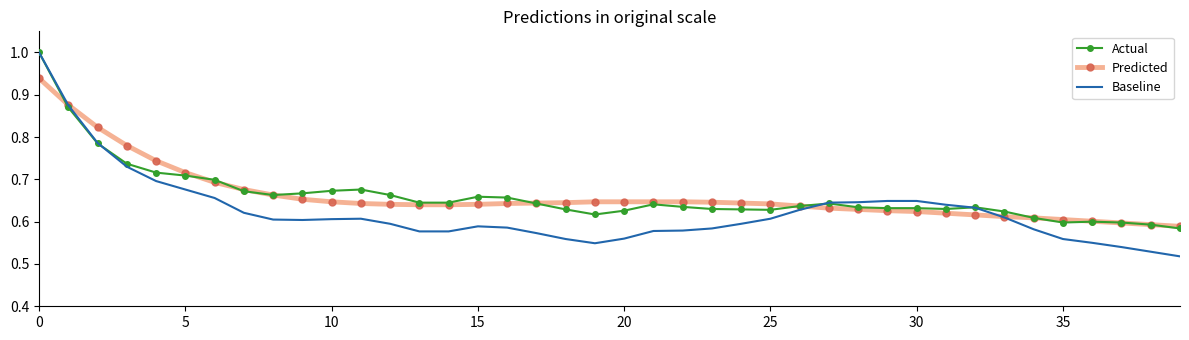

What is the greatest value displayed?

1.0